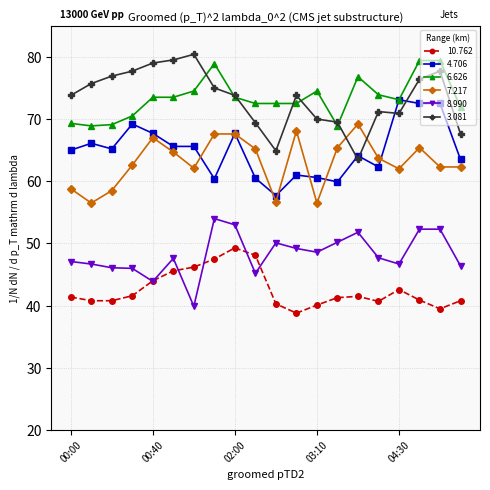

Does the chart display data point markers on the line(s)?

Yes